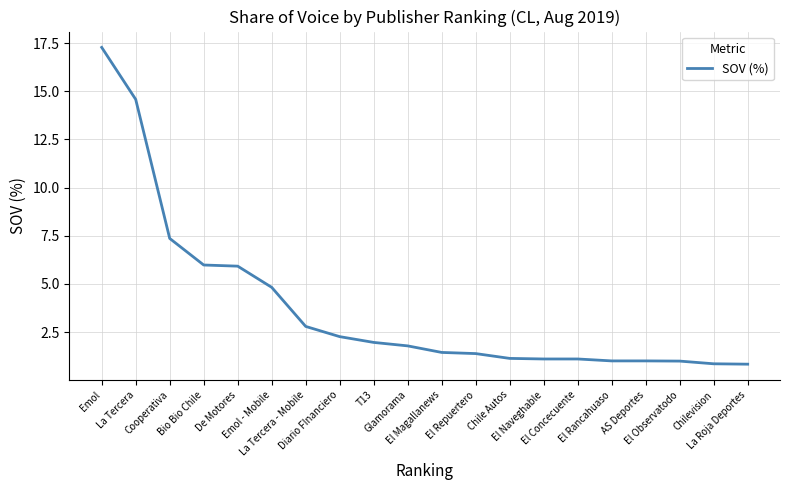

The chart shows a value of 2.0 at T13. True or false?

True